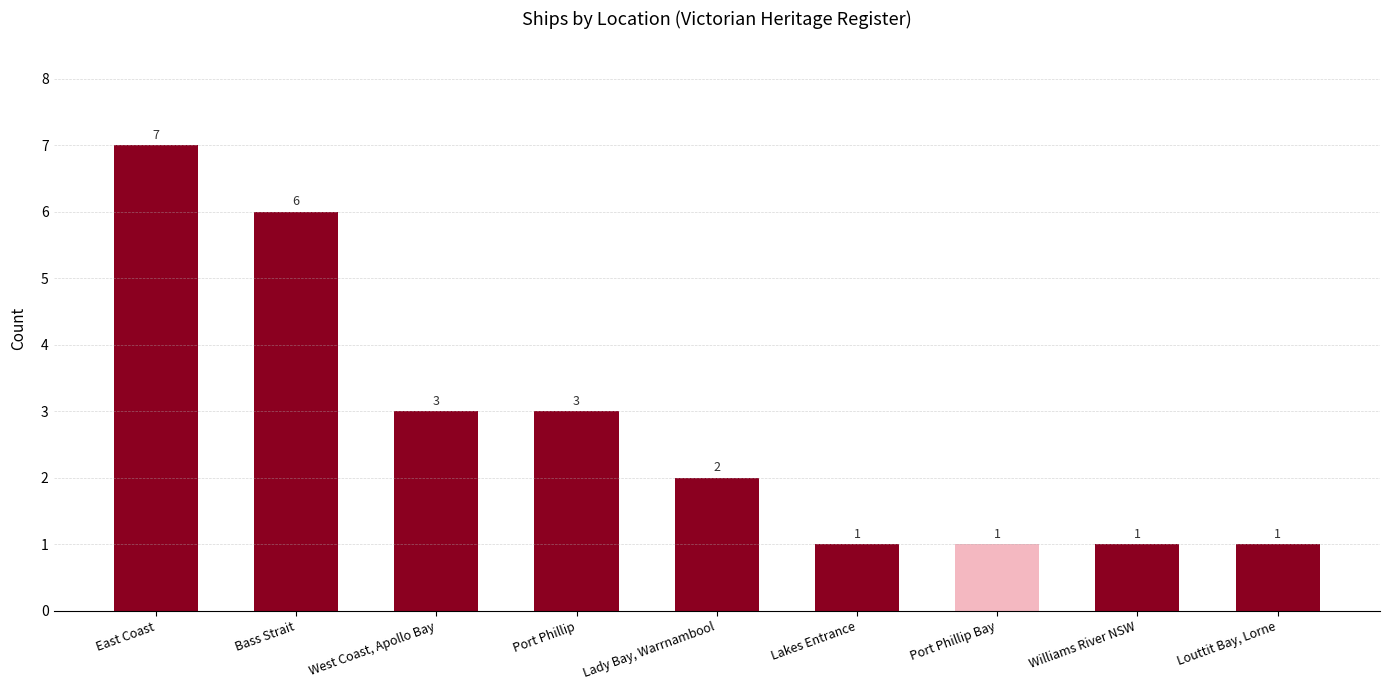

True or false: the data shows 3 at Port Phillip.

True